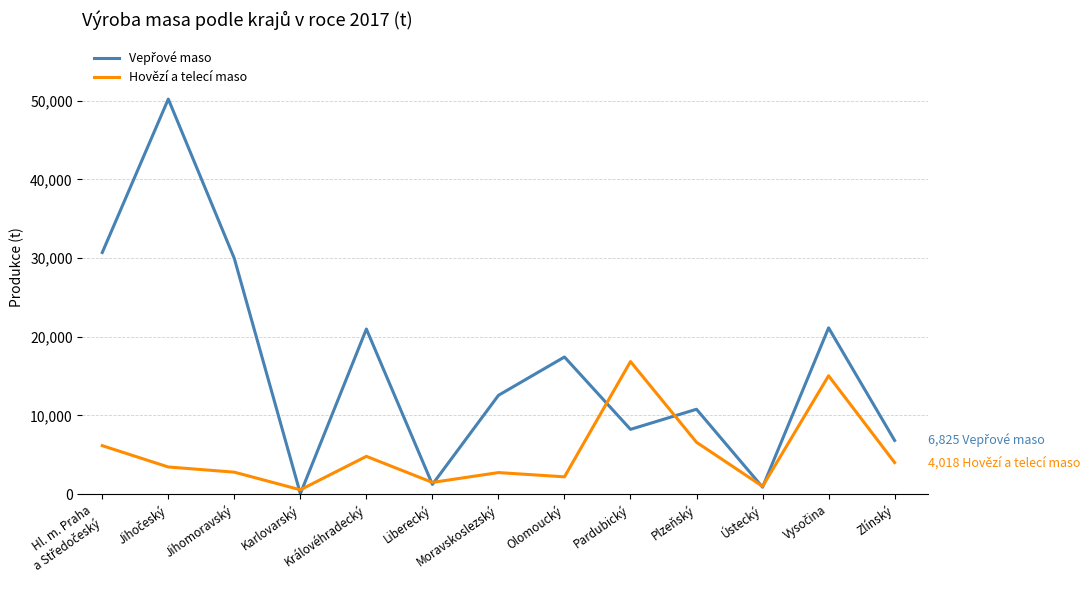

What is the maximum value shown in the chart?

50205